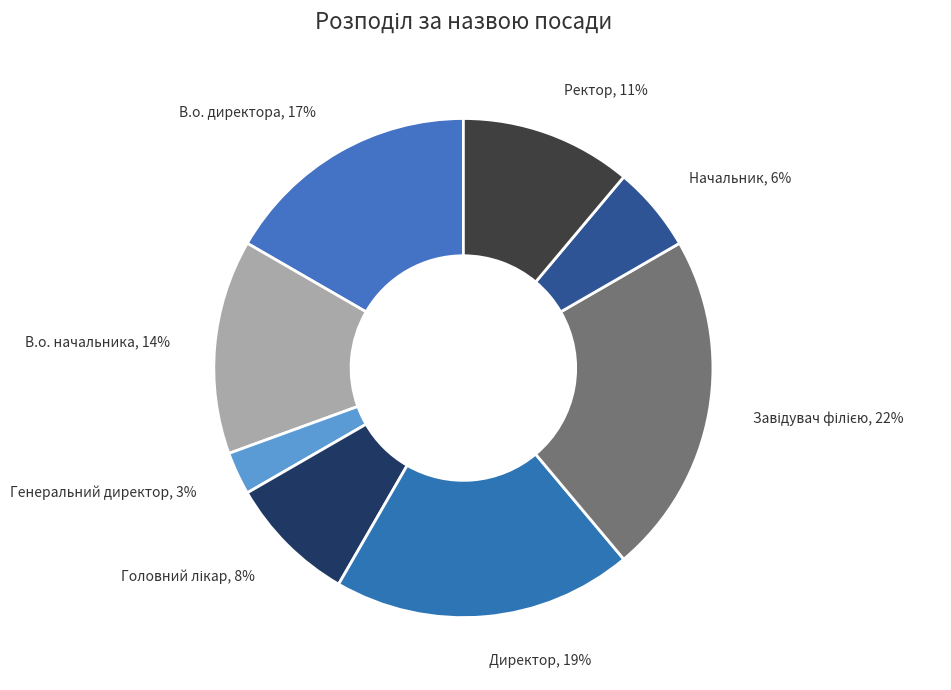

To the nearest percent, what is the average slice percentage?

12%